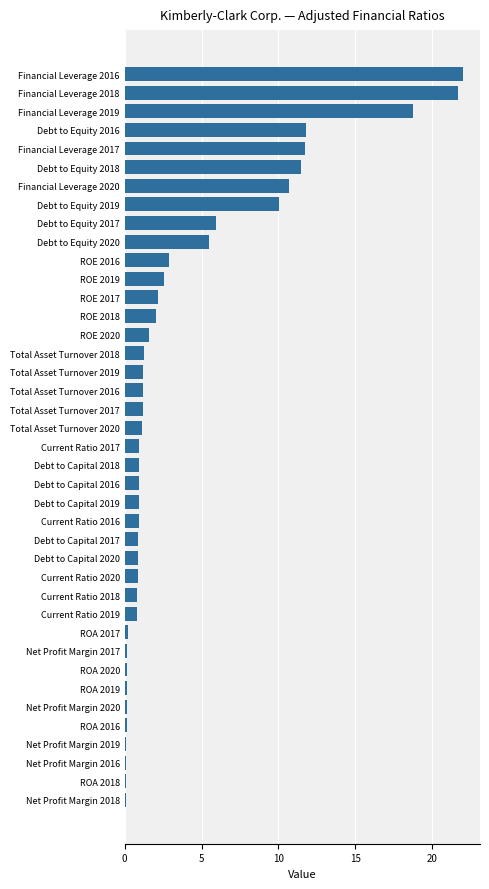

What is the difference between the maximum and minimum values?

22.0